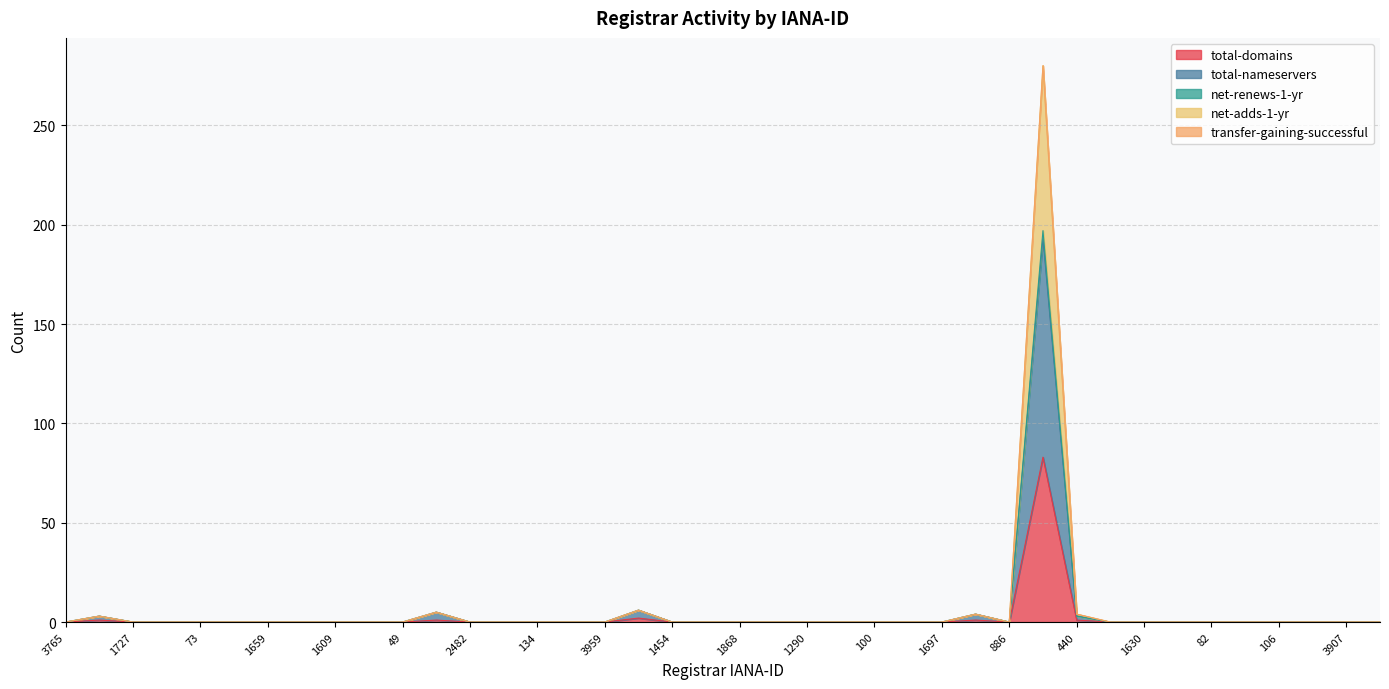

Rank the categories by net-adds-1-yr value from lowest to highest.

3765, 1727, 1865, 73, 3925, 1659, 1719, 1609, 1463, 49, 2482, 1652, 134, 2, 3959, 1454, 1084, 1868, 1607, 1290, 3892, 100, 93, 1697, 886, 463, 1630, 3957, 82, 2906, 106, 3825, 3907, 1675, 1383, 1647, 440, 468, 433, 146